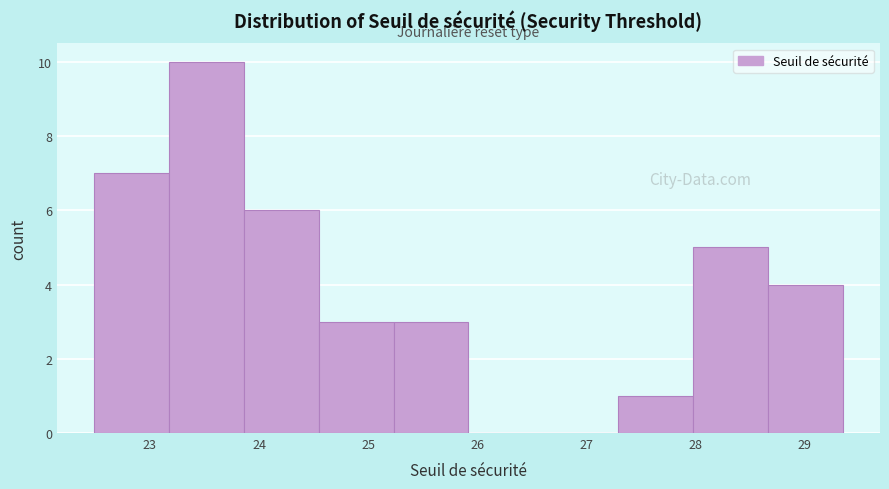

What is the height of the bar covering 23.9 to 24.5 on the x-axis? Neither the bar edges nor the heights are printed on the chart, so give them approximately, as read against the axes.

6